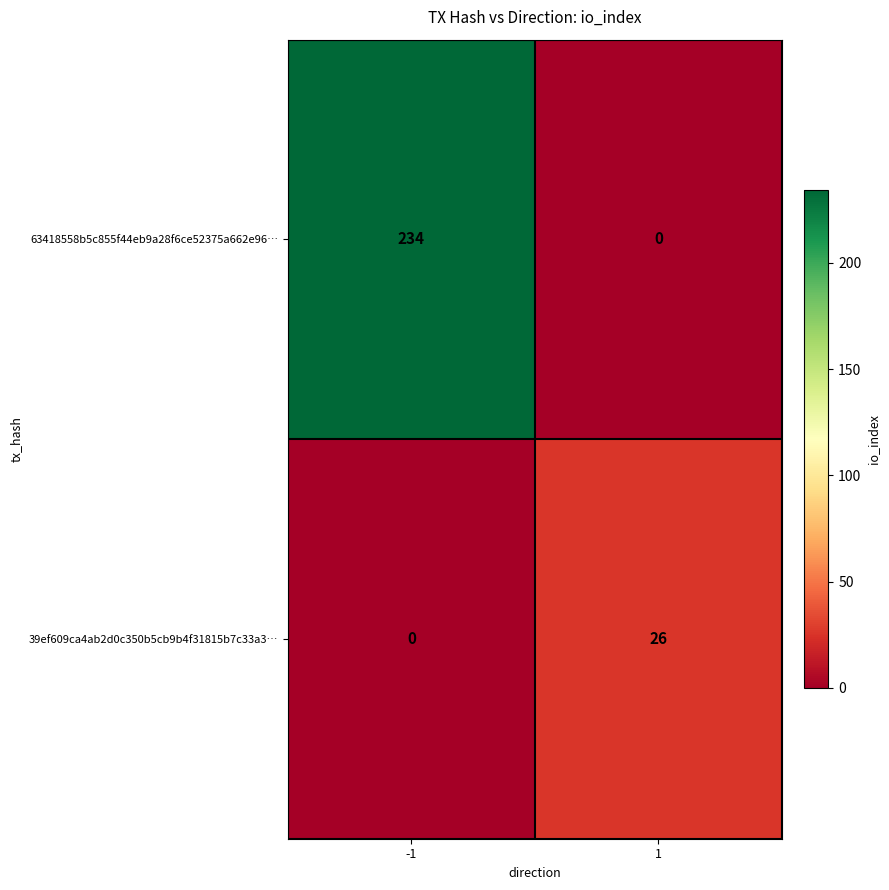

The value of 63418558b5c855f44eb9a28f6ce52375a662e96… at 1 is 0. True or false?

True